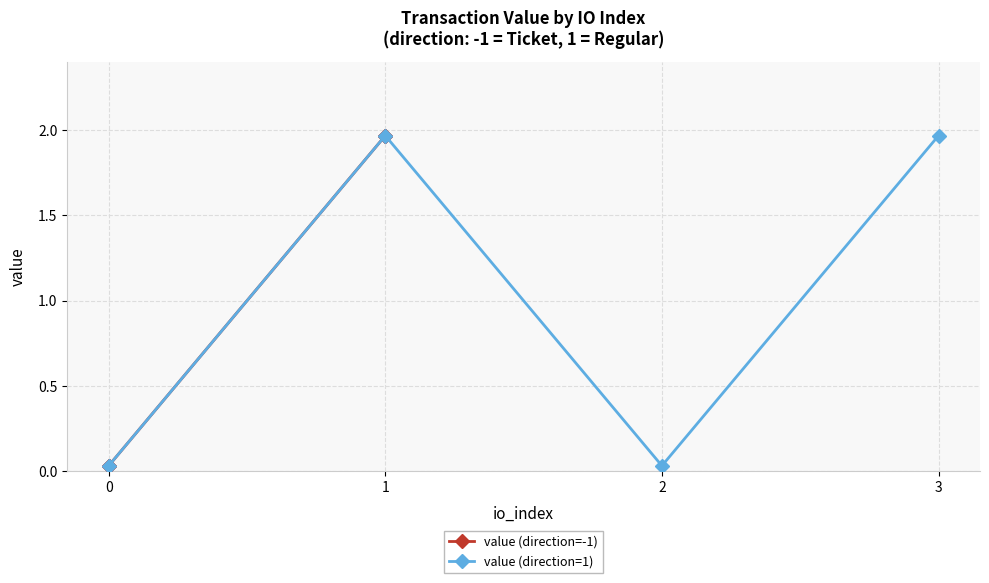

At which category does value (direction=1) reach its first local peak?

1